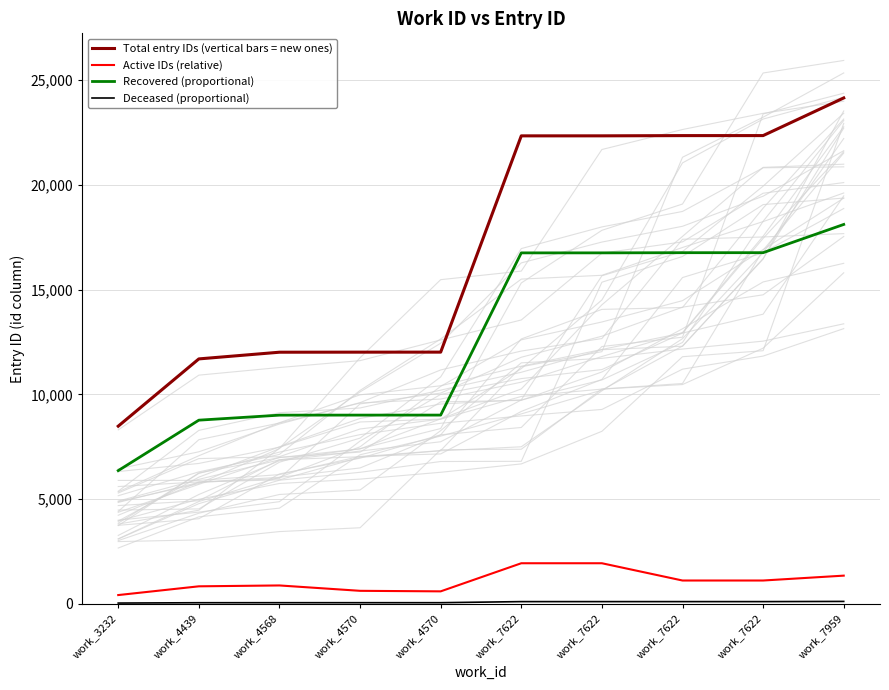

What is the difference between the highest and lowest values at work_4570?

11952.9